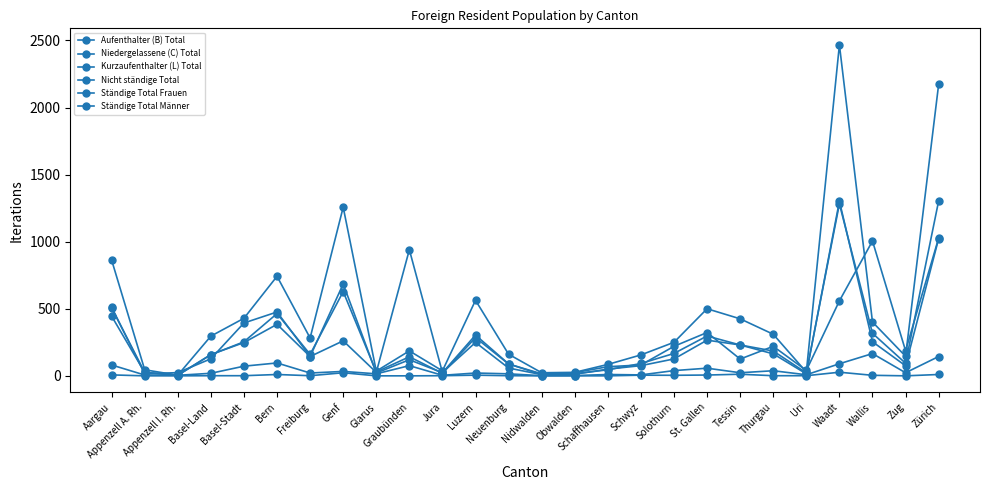

True or false: Aufenthalter (B) Total and Ständige Total Männer cross at least once.

False